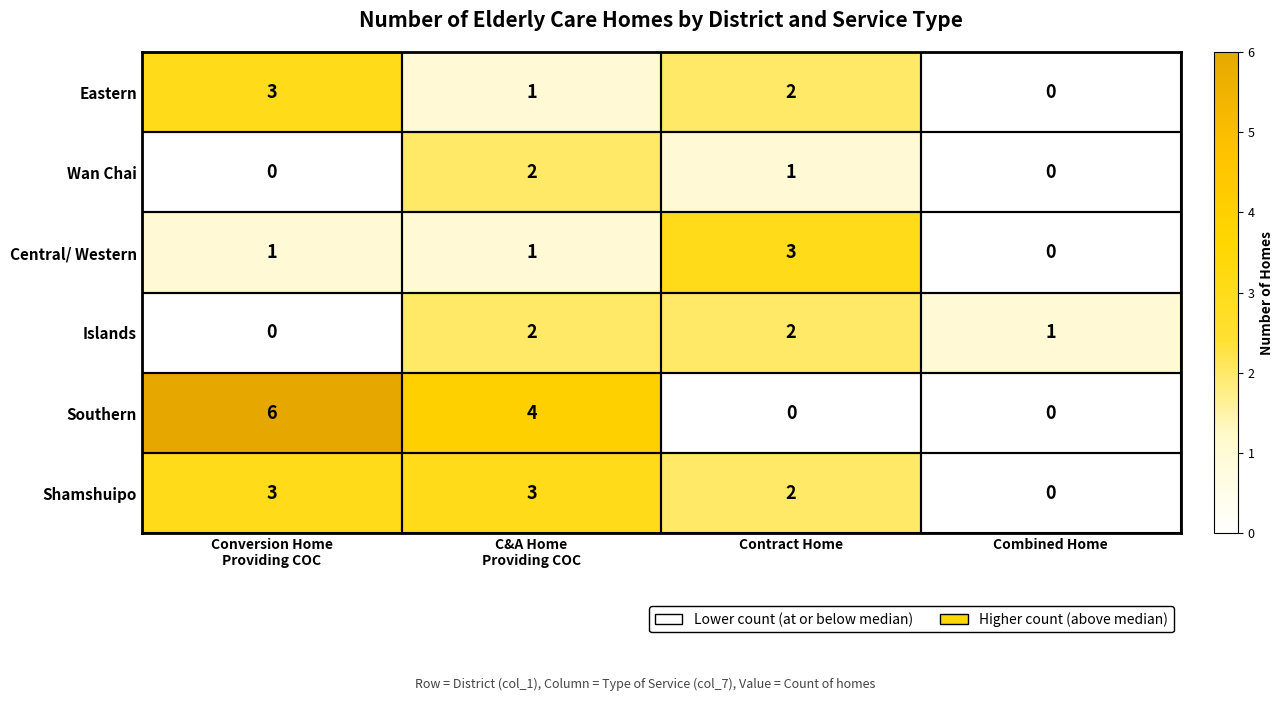

Count the Islands values in the range 1 to 2.

3